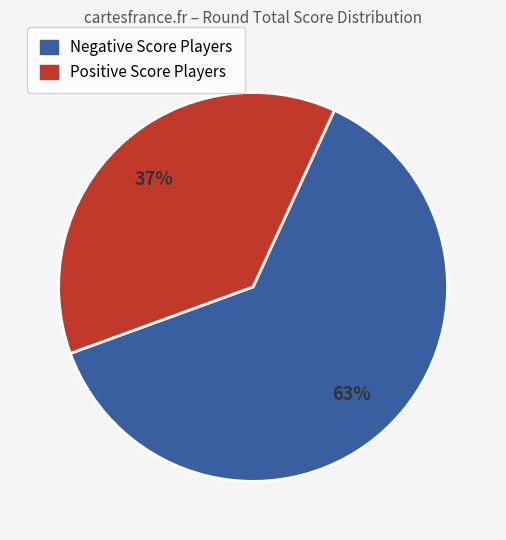

To the nearest percent, what is the average slice percentage?

50%